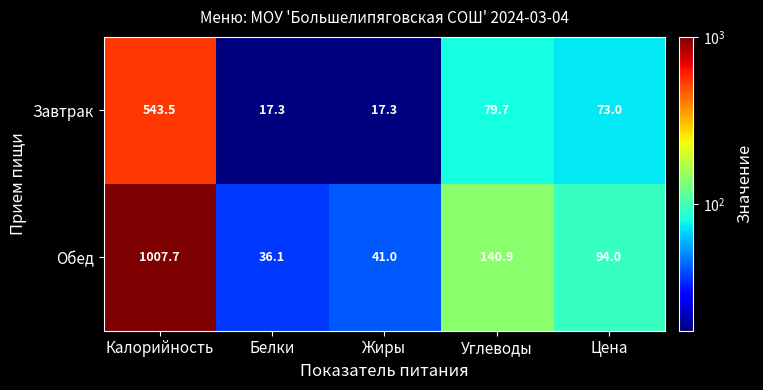

How many series are shown in this chart?

2